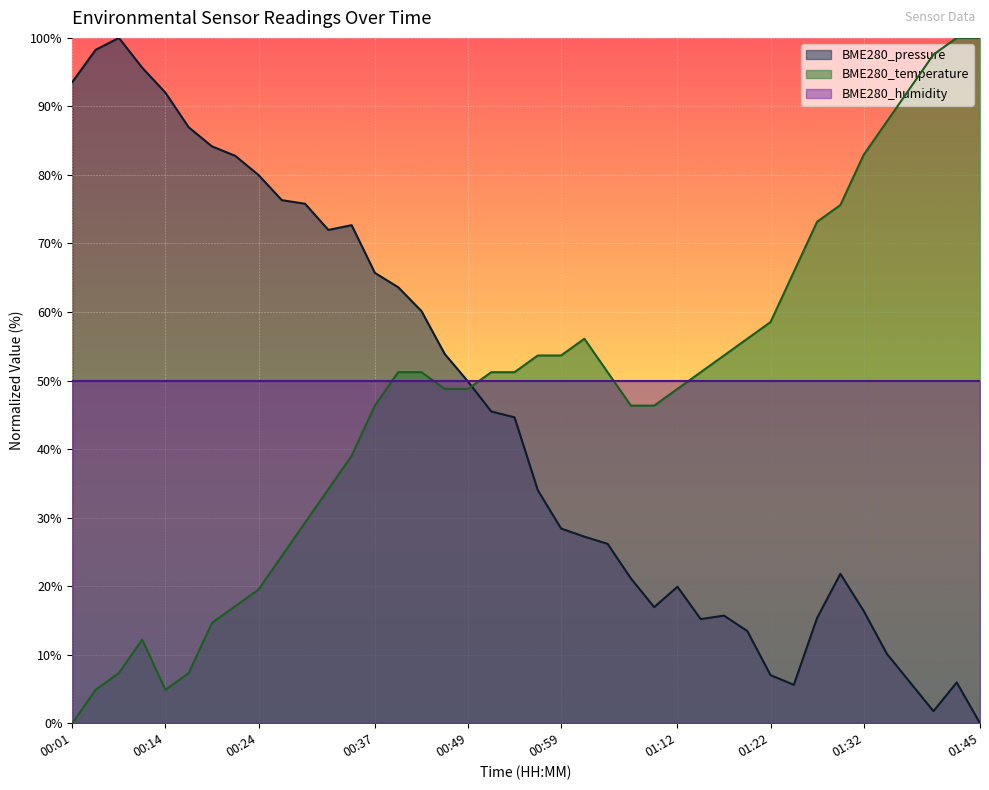

How many data points does each series have?

40